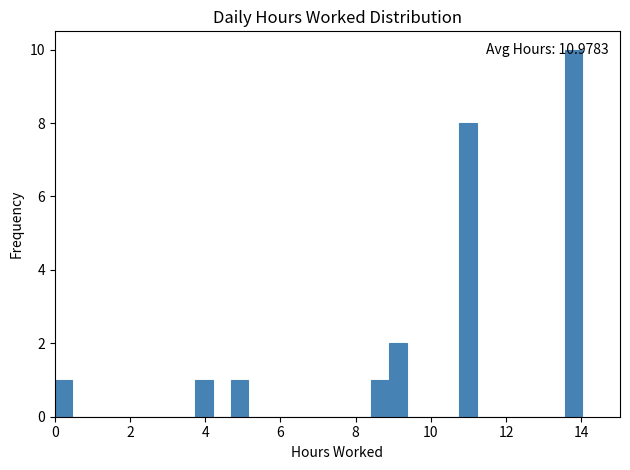

Read against the x-axis, roughly where is the centre of the tallest bar?

13.8